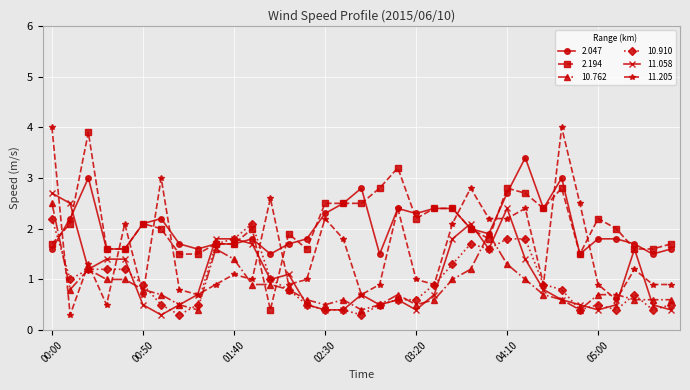

How many data points does each series have?

35